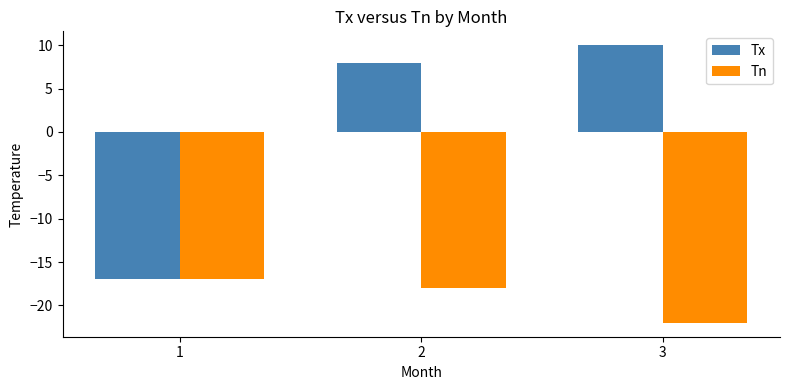

Which series changed the most between 2 and 3?

Tn